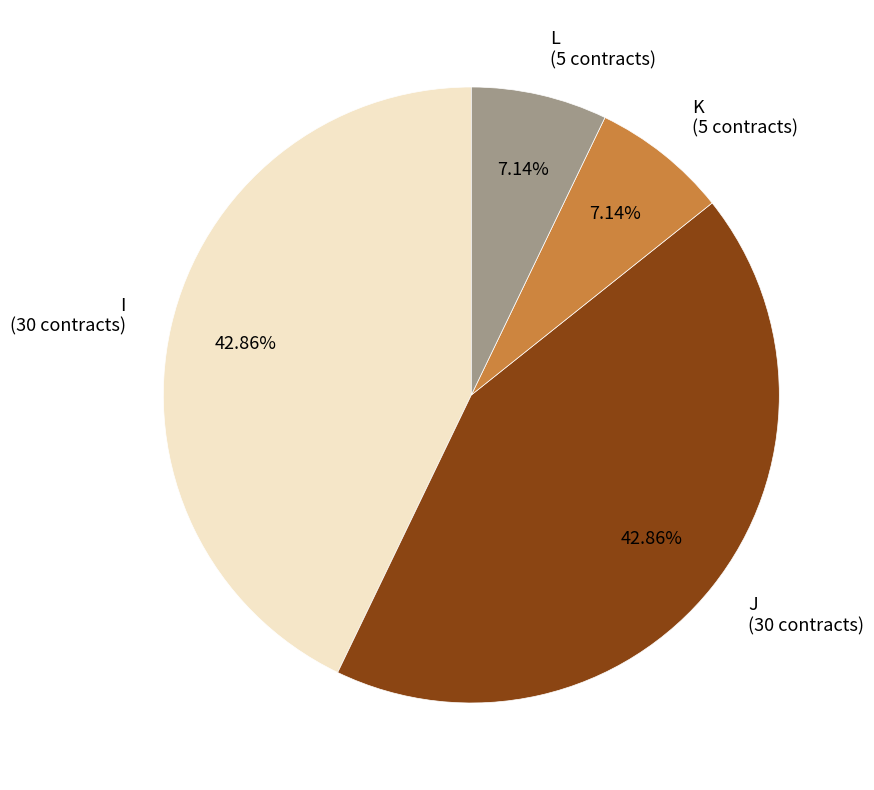

Count the number of slices in the pie.

4